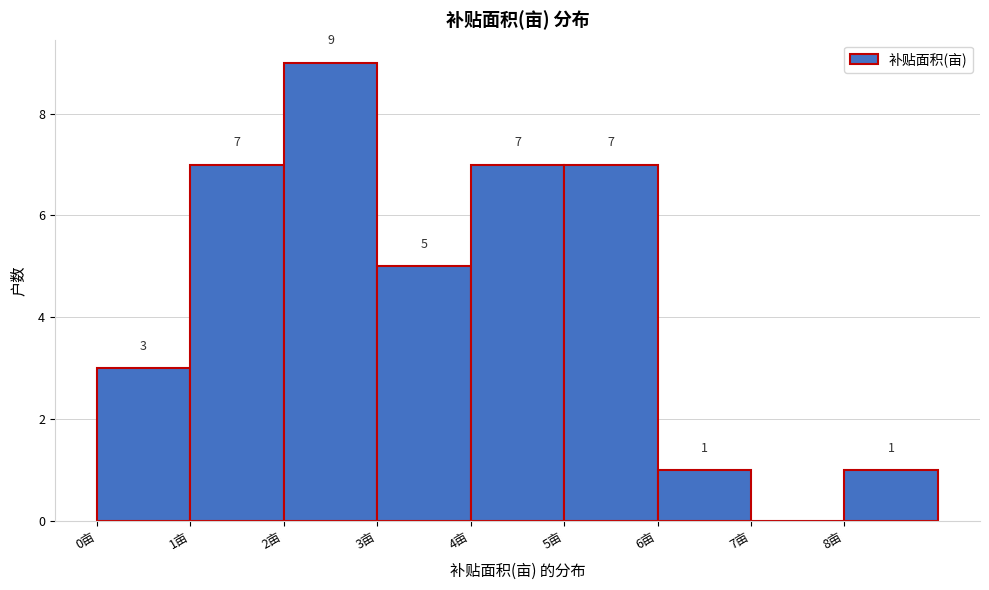

Which range on the x-axis has the tallest bar?

2 to 3